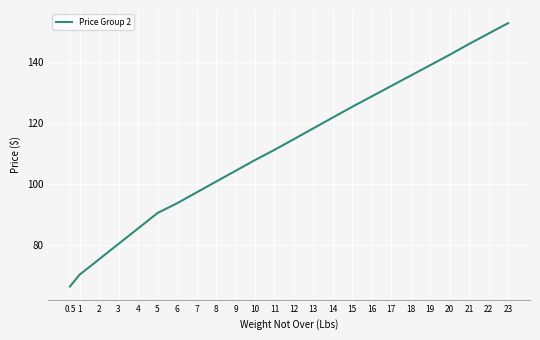

Which label corresponds to the smallest value in the chart?

0.5